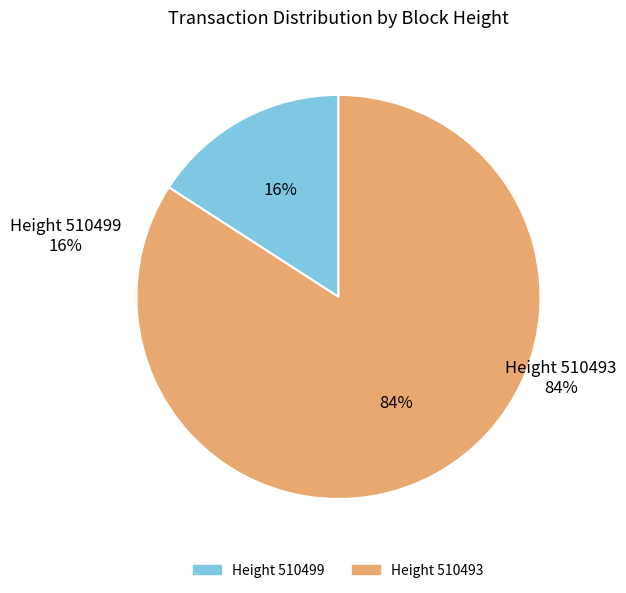

Which category has the smallest portion of the pie?

510499